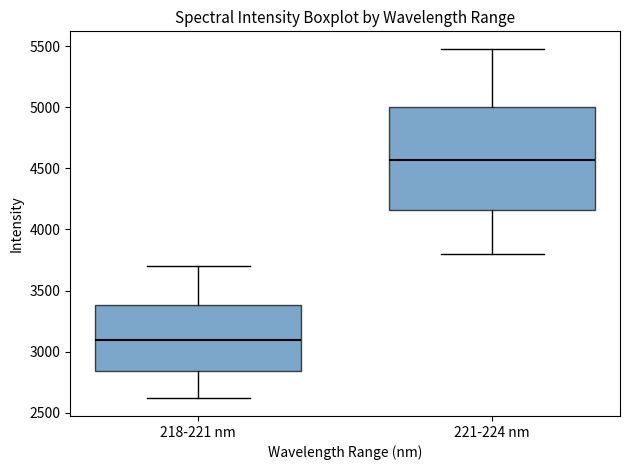

Which box's median line is the highest?

221-224 nm